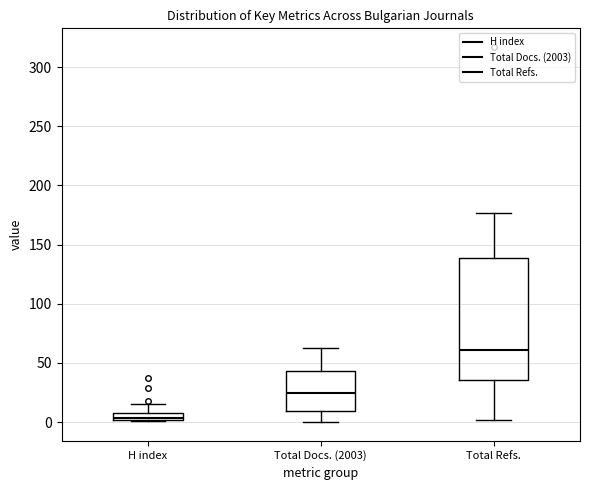

Where does the median line of the box for H index sit on the y-axis? The values are not printed on the chart, so give them approximately, as read against the axis.

5